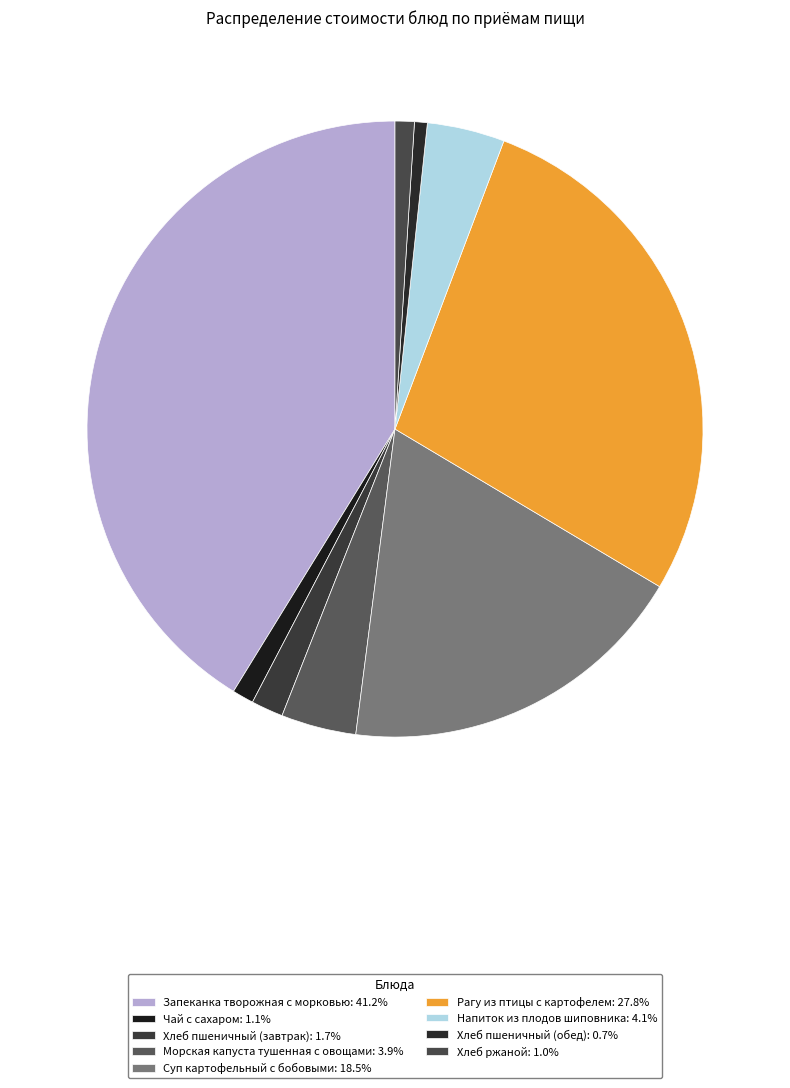

To the nearest percent, what is the combined percentage of Морская капуста тушенная с овощами and Хлеб пшеничный (обед)?

5%